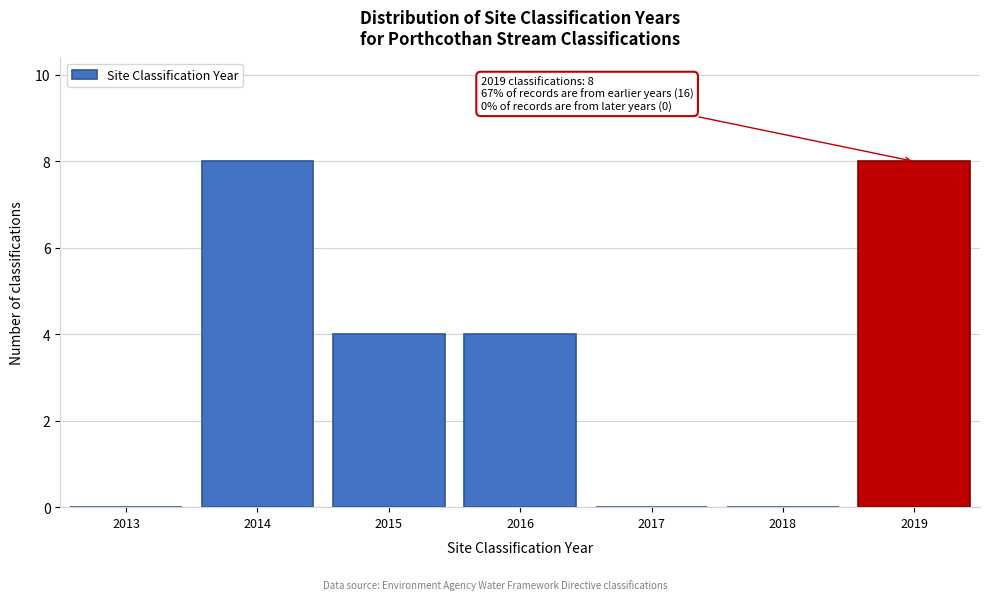

Reading left to right, what are all the values shown in this chart?

2013=0	2014=8	2015=4	2016=4	2017=0	2018=0	2019=8